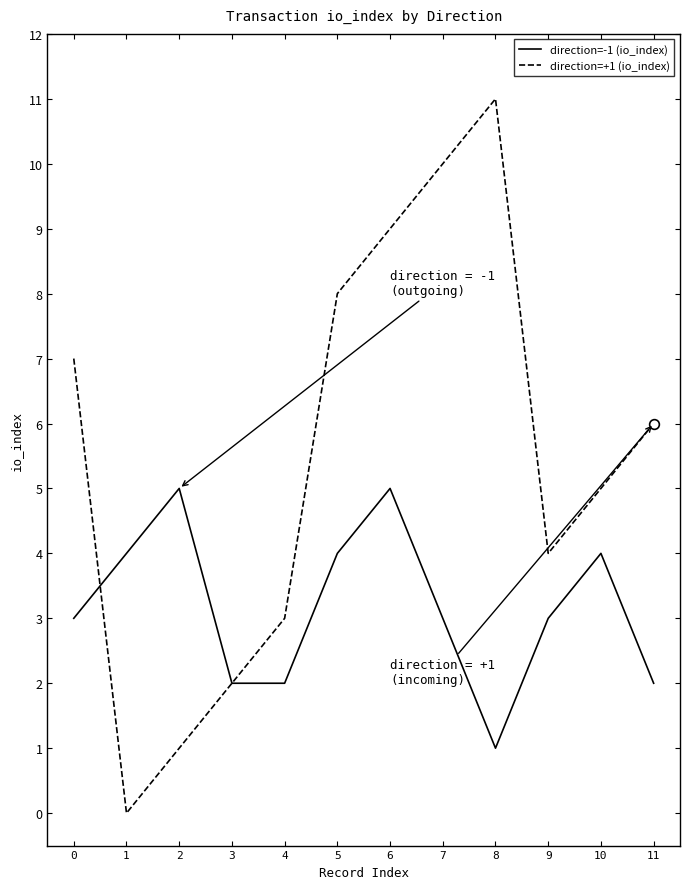

At which category does direction=+1 (io_index) reach its first local valley?

1